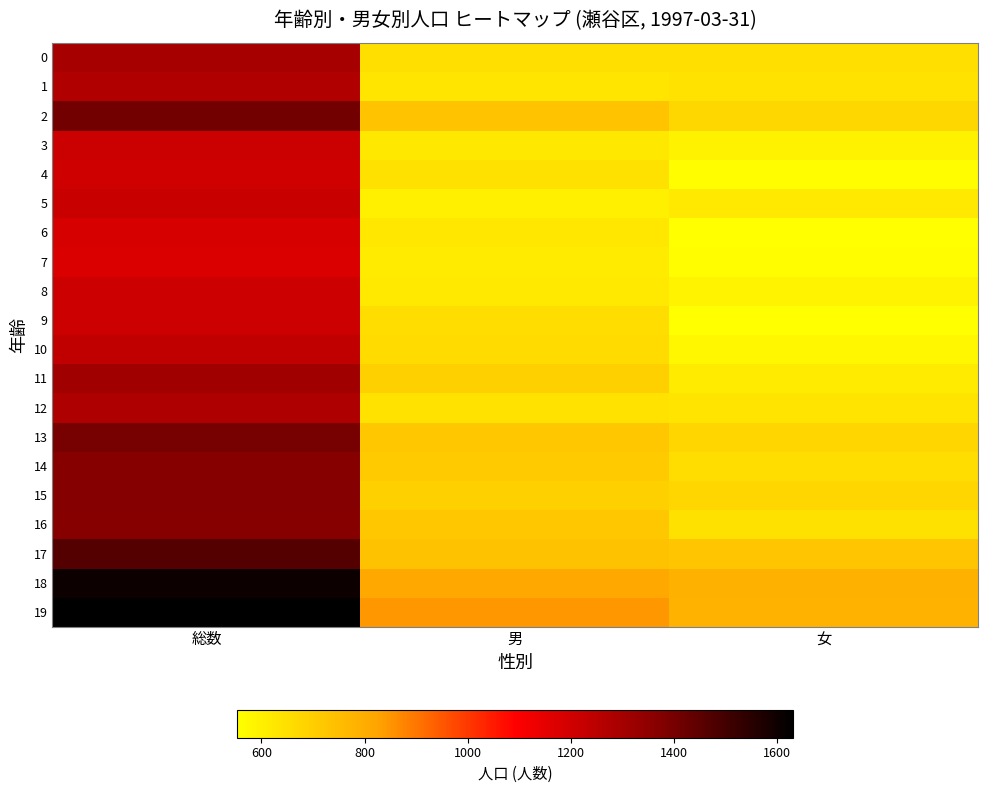

At which category does the chart reach its minimum across all series?

女